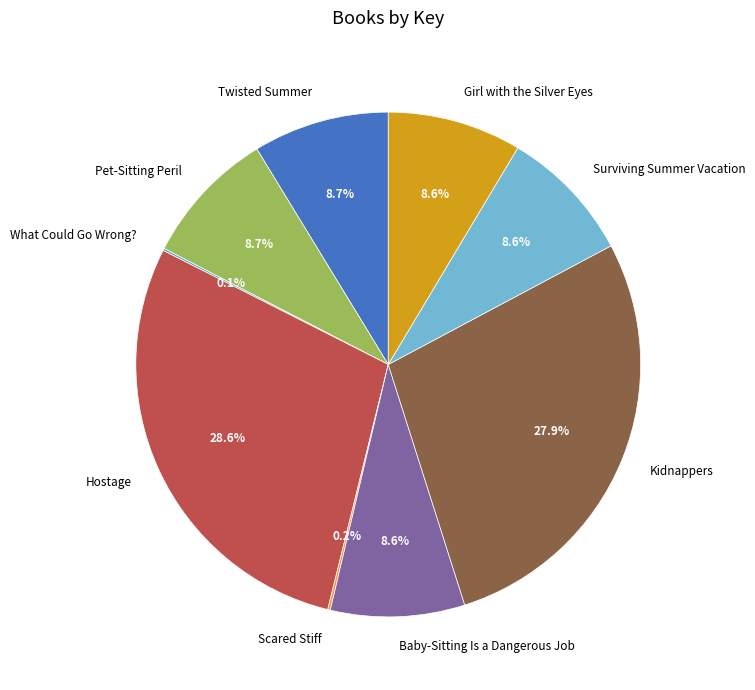

Between Pet-Sitting Peril and Kidnappers, which is larger?

Kidnappers